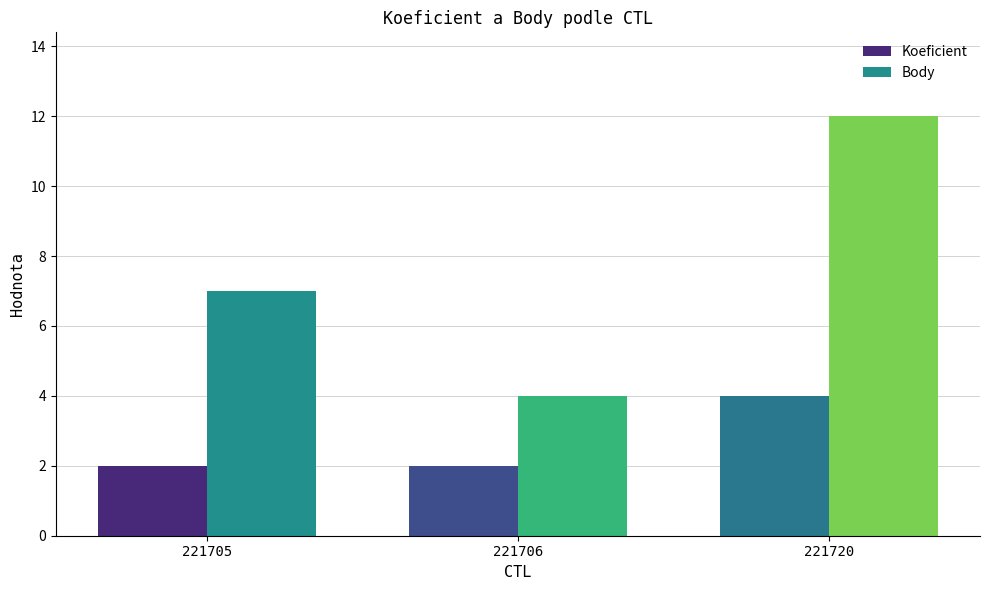

Reading right to left, list all the values displayed in this chart.

Koeficient: 221720=4	221706=2	221705=2
Body: 221720=12	221706=4	221705=7